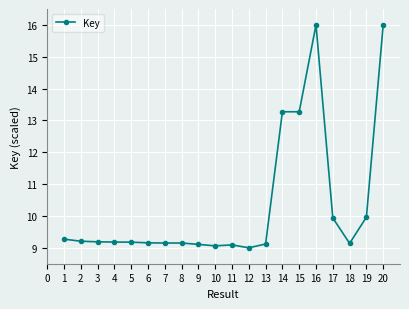

What is the average value?

10.3